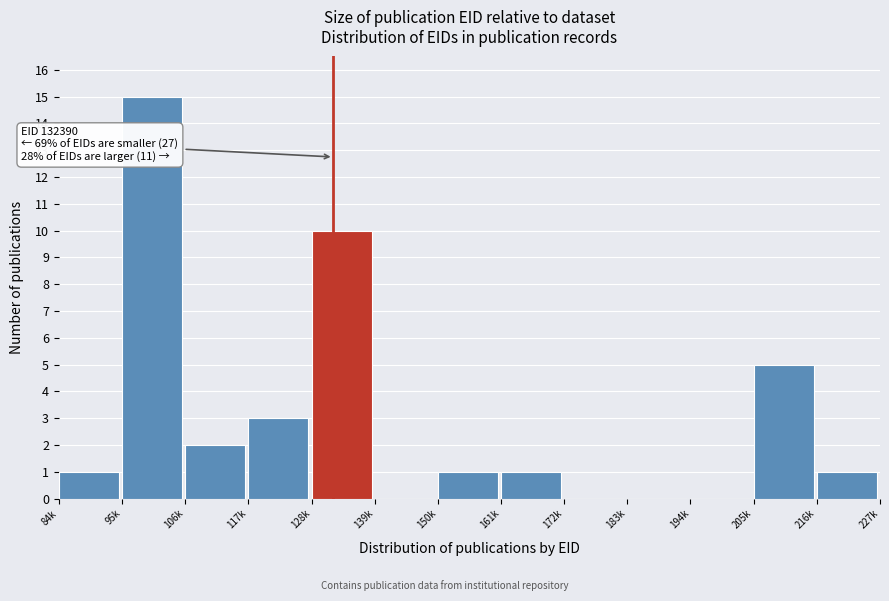

Reading right to left, transcribe all the data shown in this chart.

216k=1	205k=5	194k=0	183k=0	172k=0	161k=1	150k=1	139k=0	128k=10	117k=3	106k=2	95k=15	84k=1